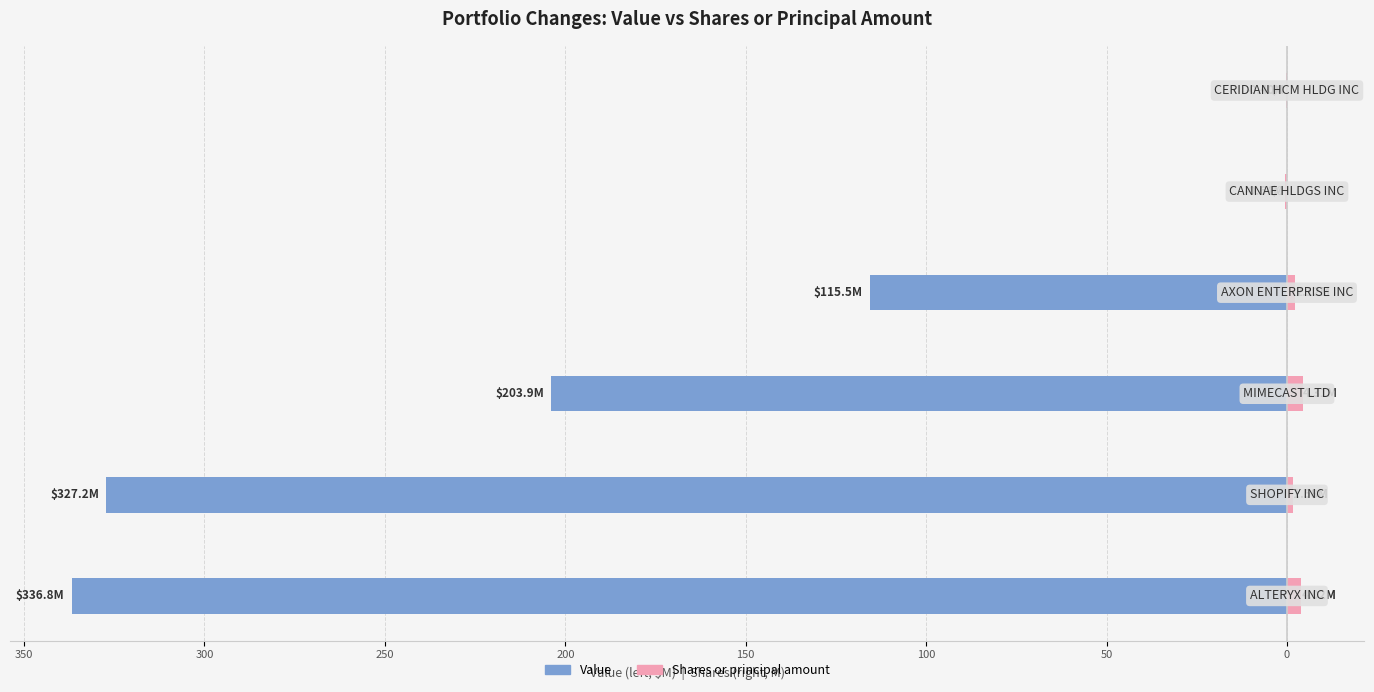

Which series has the largest range (max minus min)?

Value (M)